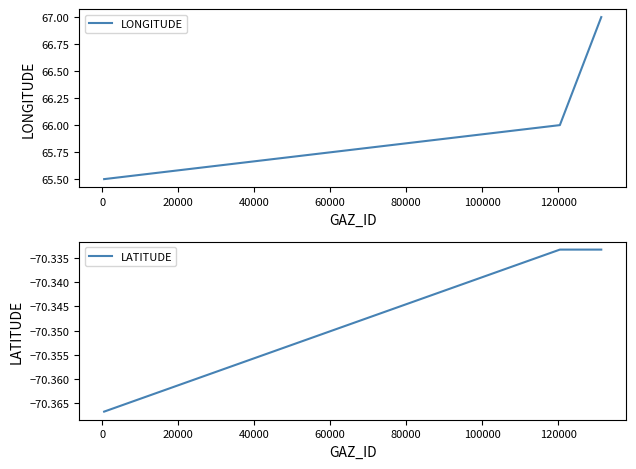

How many values in the LONGITUDE series are below 66?

1